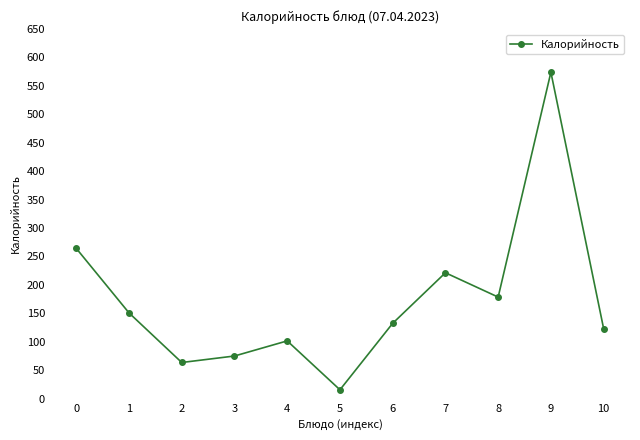

What is the greatest value displayed?

574.0